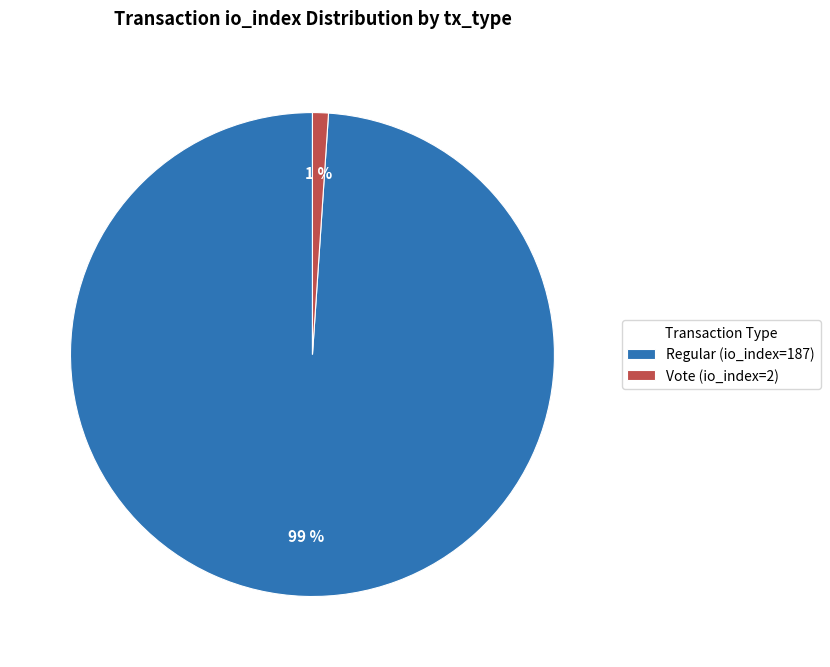

Between Regular (io_index=187) and Vote (io_index=2), which is larger?

Regular (io_index=187)